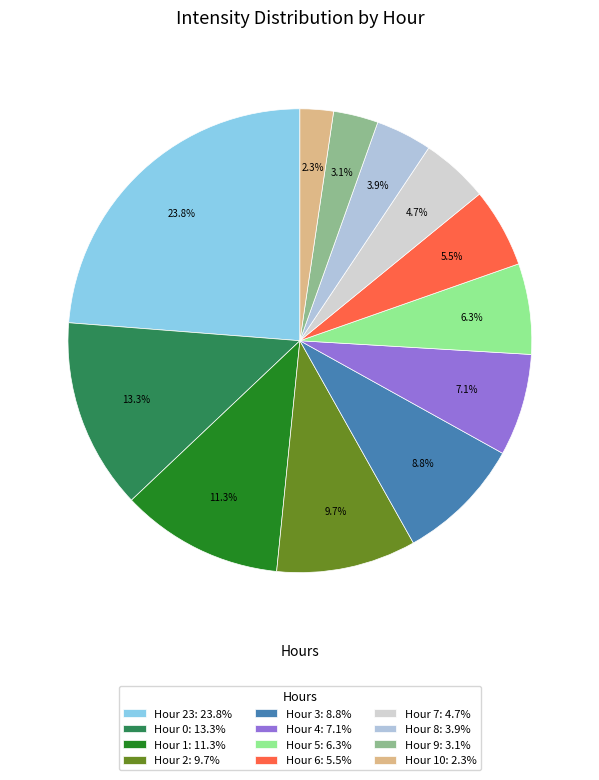

How many slices are in this pie chart?

12